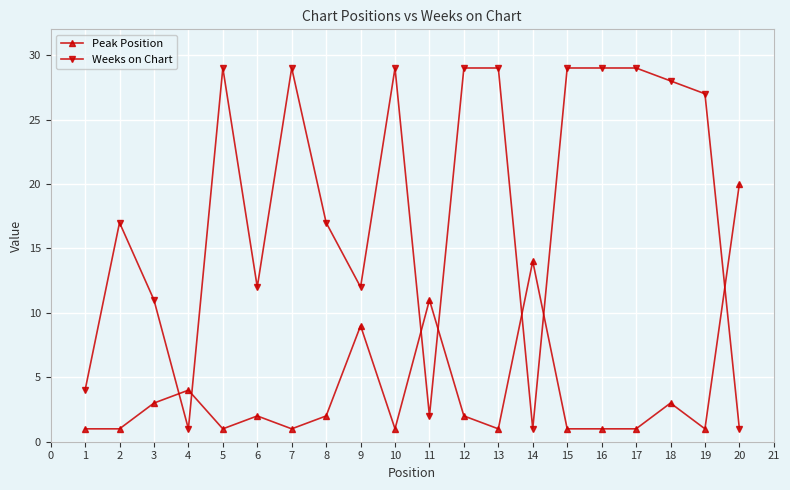

True or false: Weeks on Chart has more than 1 interior local peaks.

True